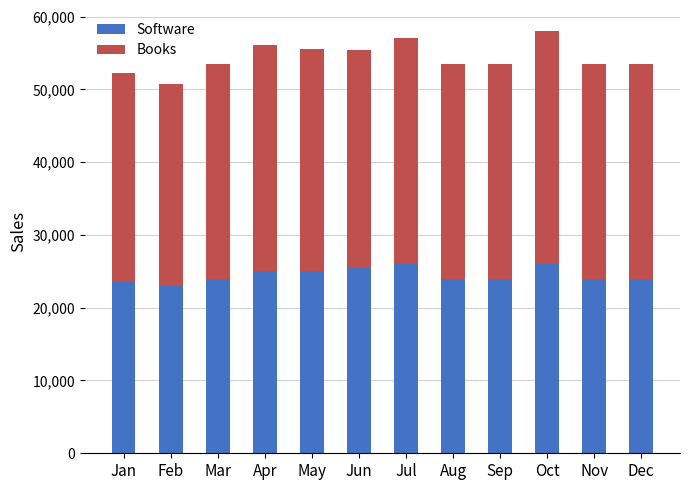

What is the average value of the Software series?

24500